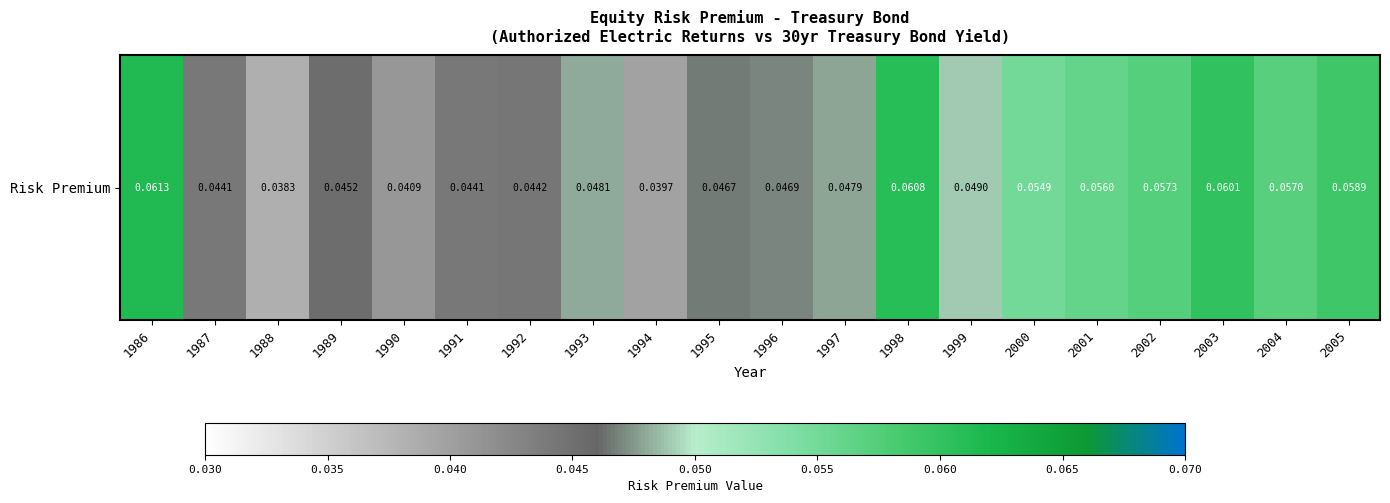

At which category does the chart reach its peak across all series?

1986